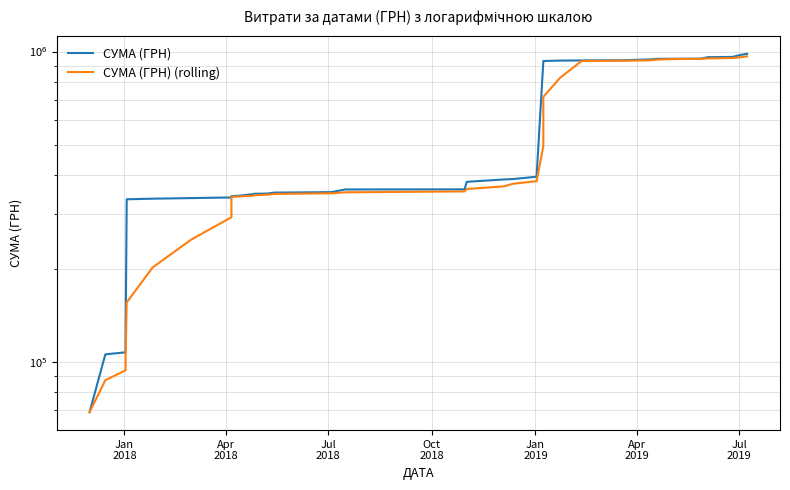

Count the number of categories in the chart.

40